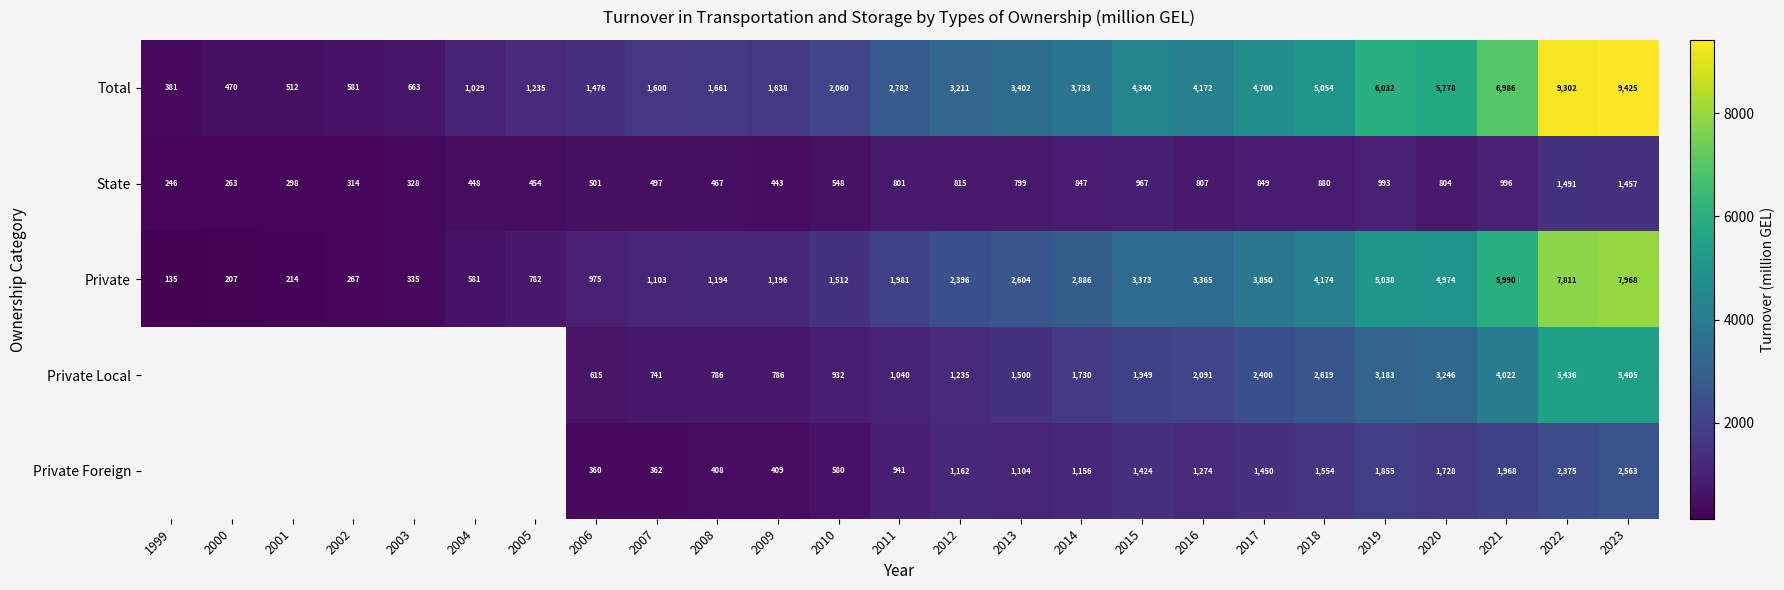

How many values in the Total series are below 2782?

12